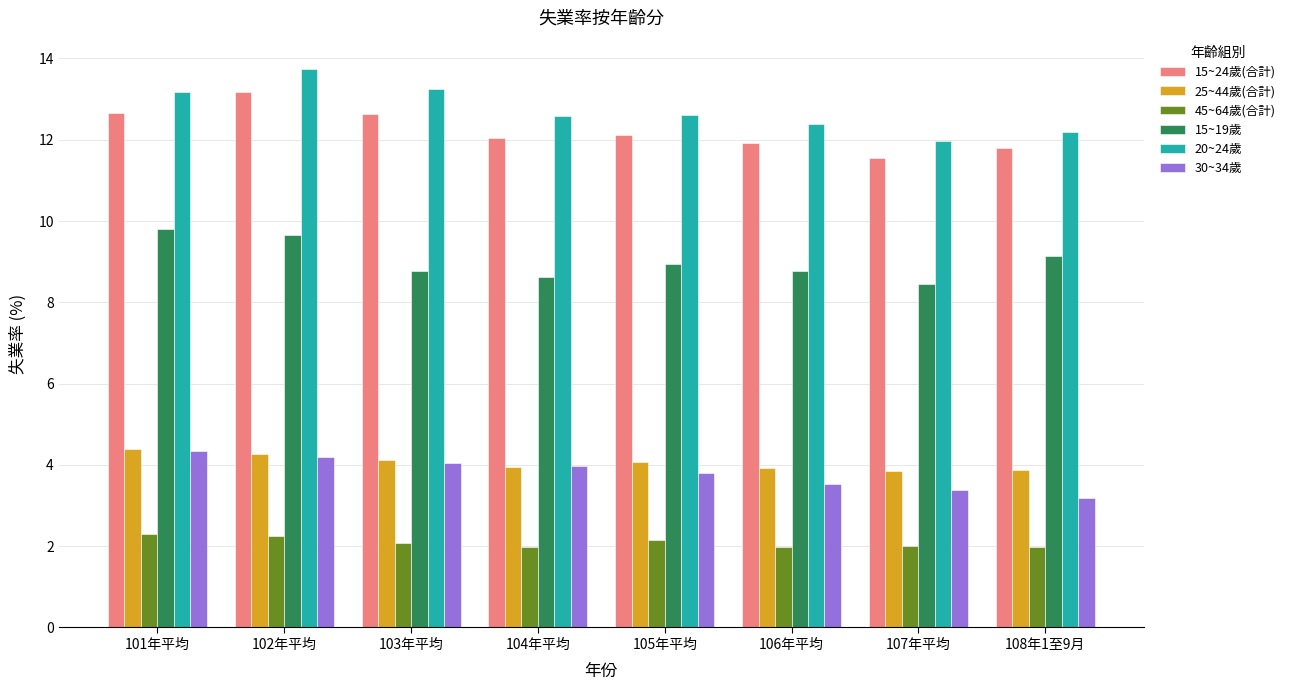

The 25~44歲(合計) series shows 1.9 at 105年平均. True or false?

False